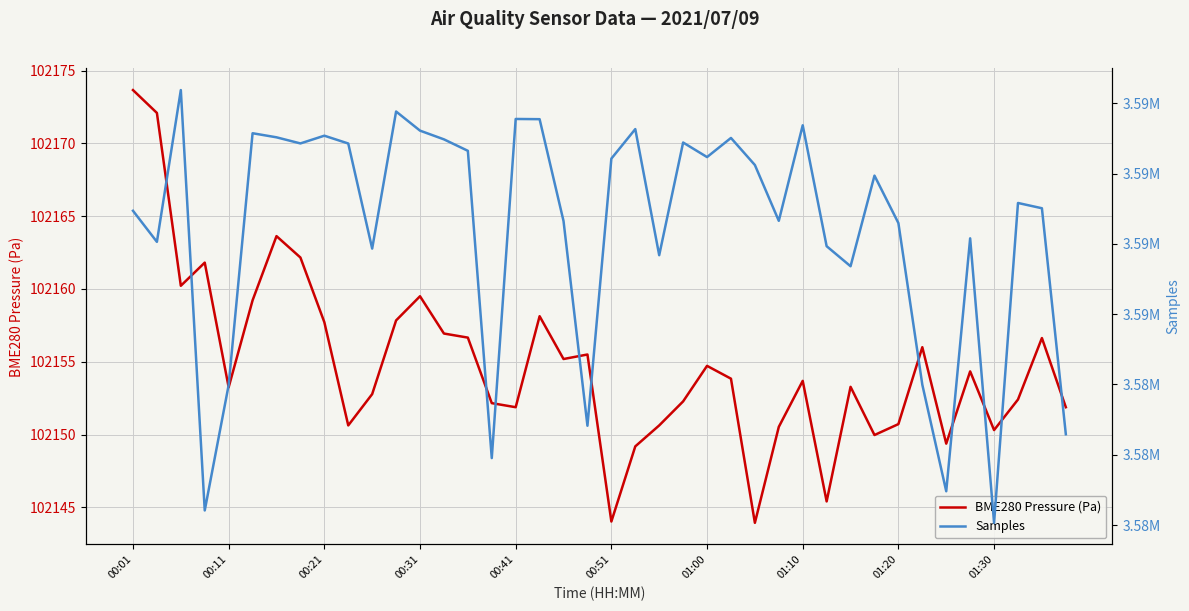

Reading right to left, list all the values displayed in this chart.

BME280 Pressure (Pa): 102151.9	102156.6	102152.4	102150.3	102154.3	102149.4	102156.0	102150.7	102150.0	102153.3	102145.4	102153.7	102150.5	102143.9	102153.8	102154.7	102152.3	102150.6	102149.2	102144.0	102155.5	102155.2	102158.1	102151.9	102152.2	102156.7	102156.9	102159.5	102157.8	102152.8	102150.6	102157.7	102162.2	102163.6	102159.2	102153.2	102161.8	102160.2	102172.1	102173.7
Samples: 3584292.0	3587507.0	3587582.0	3583032.0	3587079.0	3583481.0	3584997.0	3587296.0	3587971.0	3586682.0	3586967.0	3588687.0	3587328.0	3588122.0	3588507.0	3588235.0	3588442.0	3586839.0	3588633.0	3588213.0	3584413.0	3587325.0	3588774.0	3588777.0	3583953.0	3588324.0	3588487.0	3588611.0	3588883.0	3586933.0	3588428.0	3588539.0	3588429.0	3588516.0	3588574.0	3584992.0	3583208.0	3589188.0	3587029.0	3587471.0